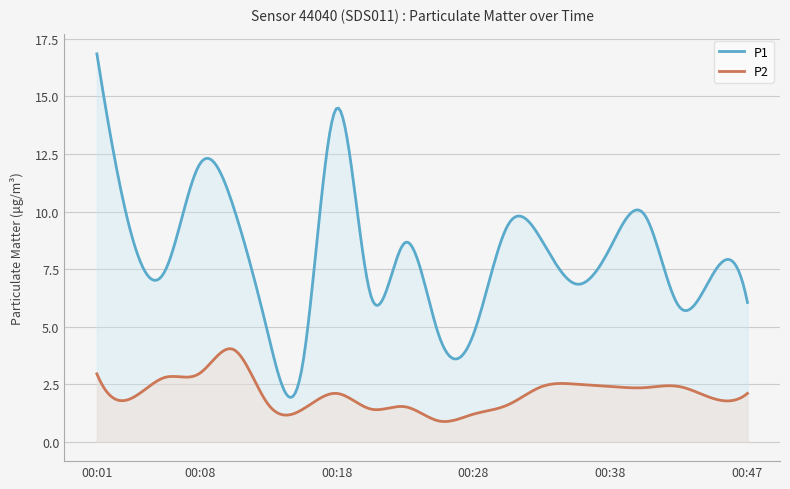

Where is the first local maximum for P1?

00:08